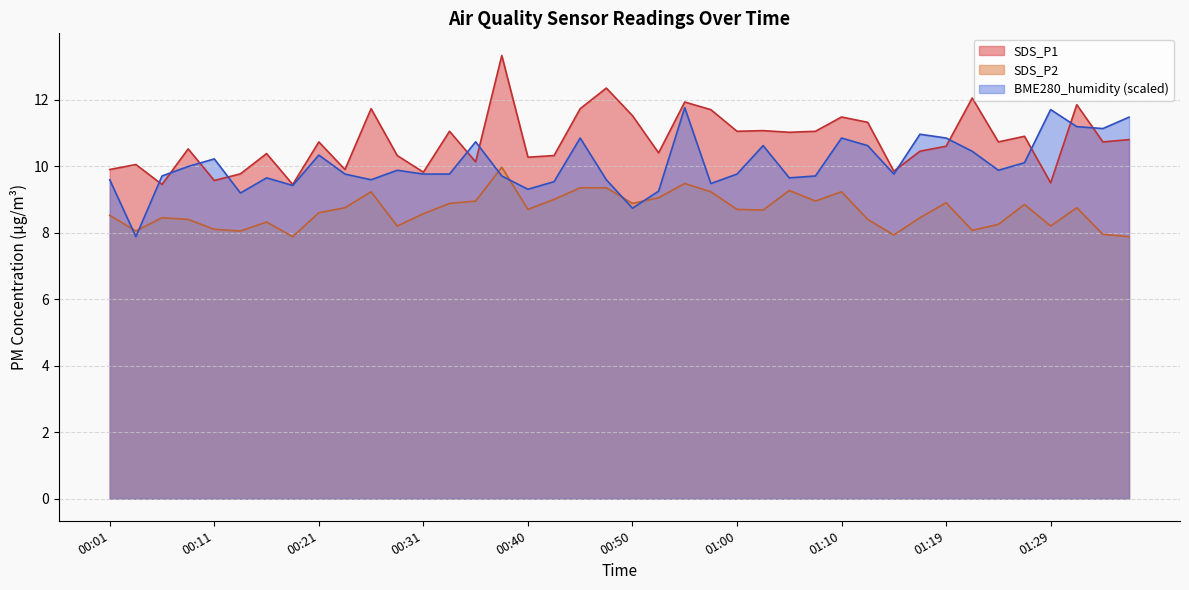

At which category is the sum across all series the highest?

00:38